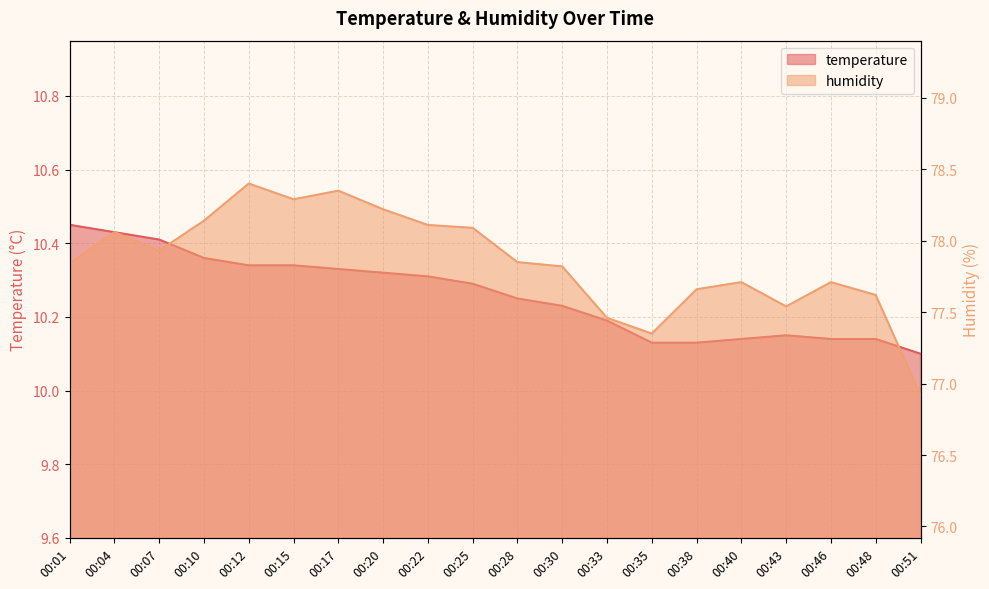

At which category does the chart reach its minimum across all series?

00:51